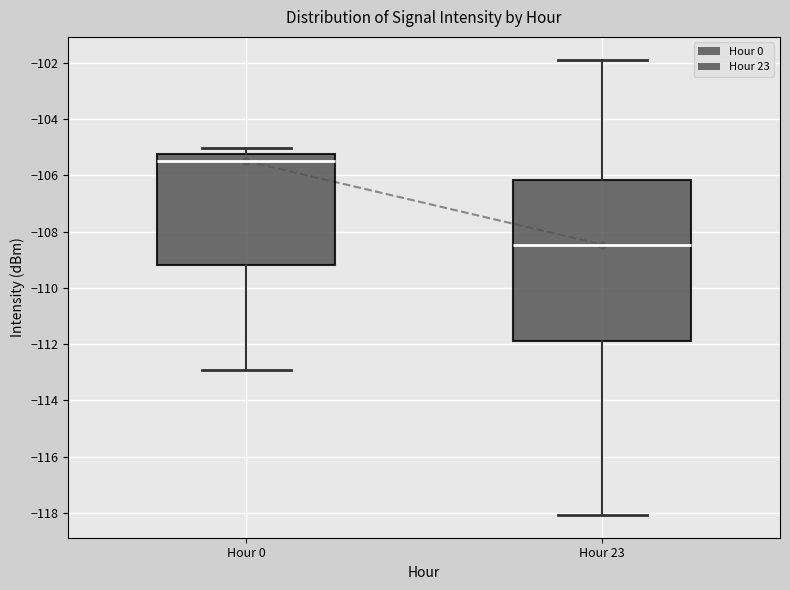

Reading left to right, read every box against the y-axis: the position of its median line, the range the box covers, and the ends of its whiskers. The values are not printed on the chart, so give them approximately, as read against the axis.

Hour 0: median -105.4, box -109.2 to -105.2, whiskers -113.0 to -105.0
Hour 23: median -108.4, box -112.0 to -106.2, whiskers -118.0 to -101.8